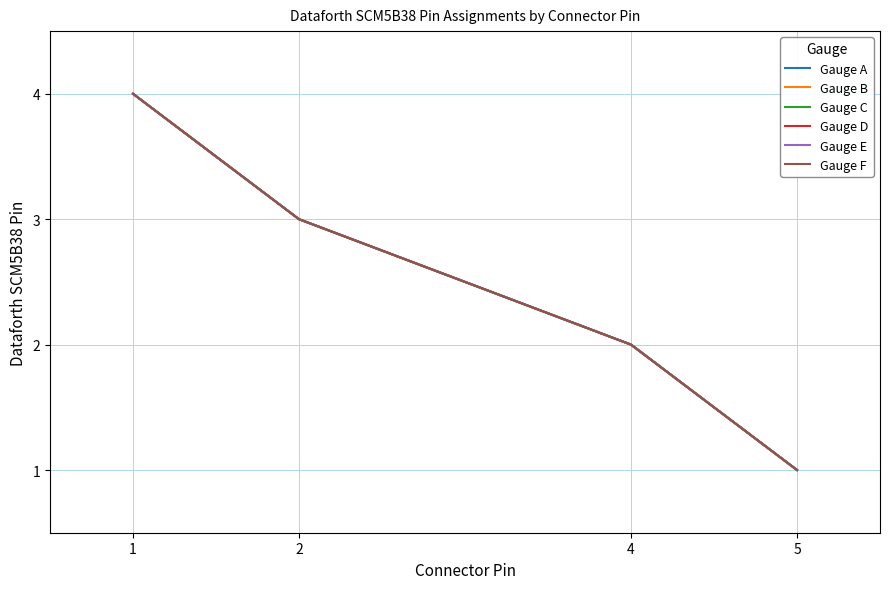

What is the total value across all series at 4?

12